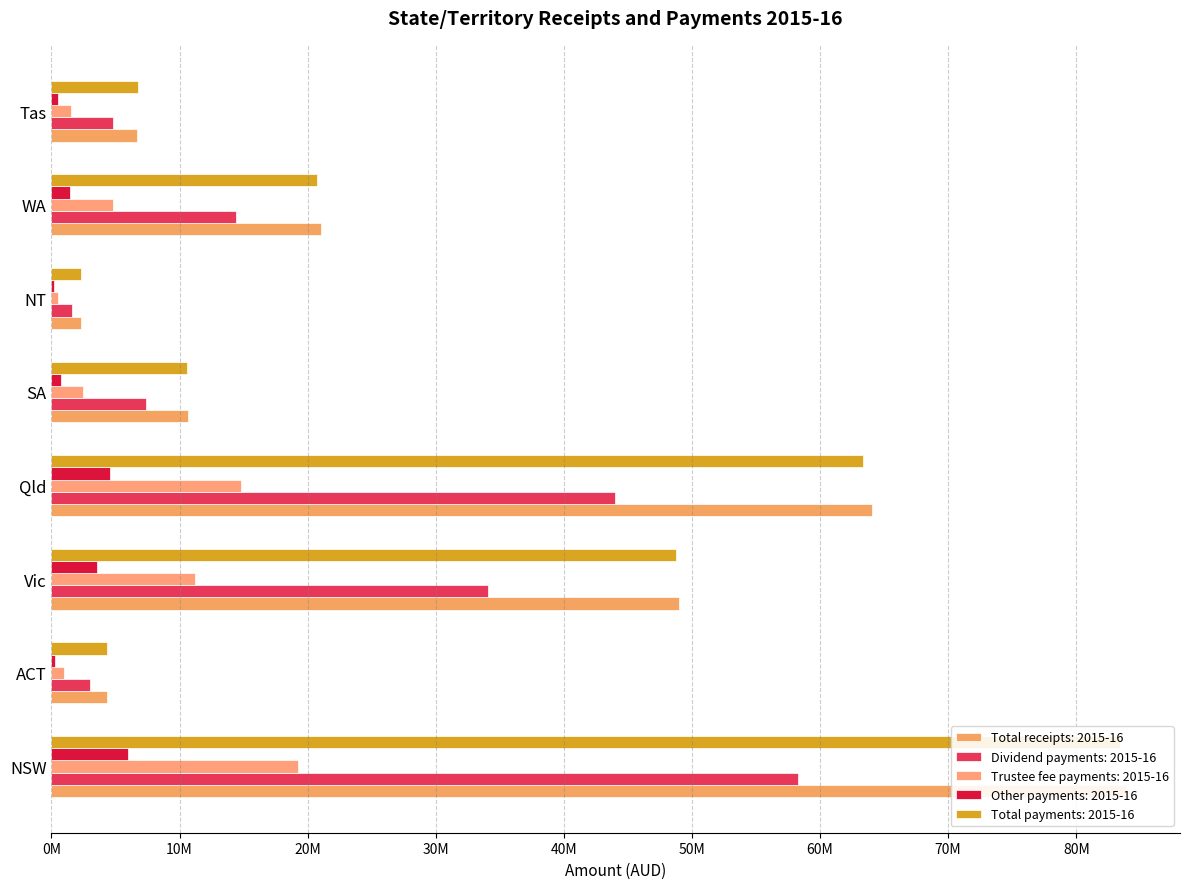

Read the Other payments: 2015-16 value at NT.

163885.6